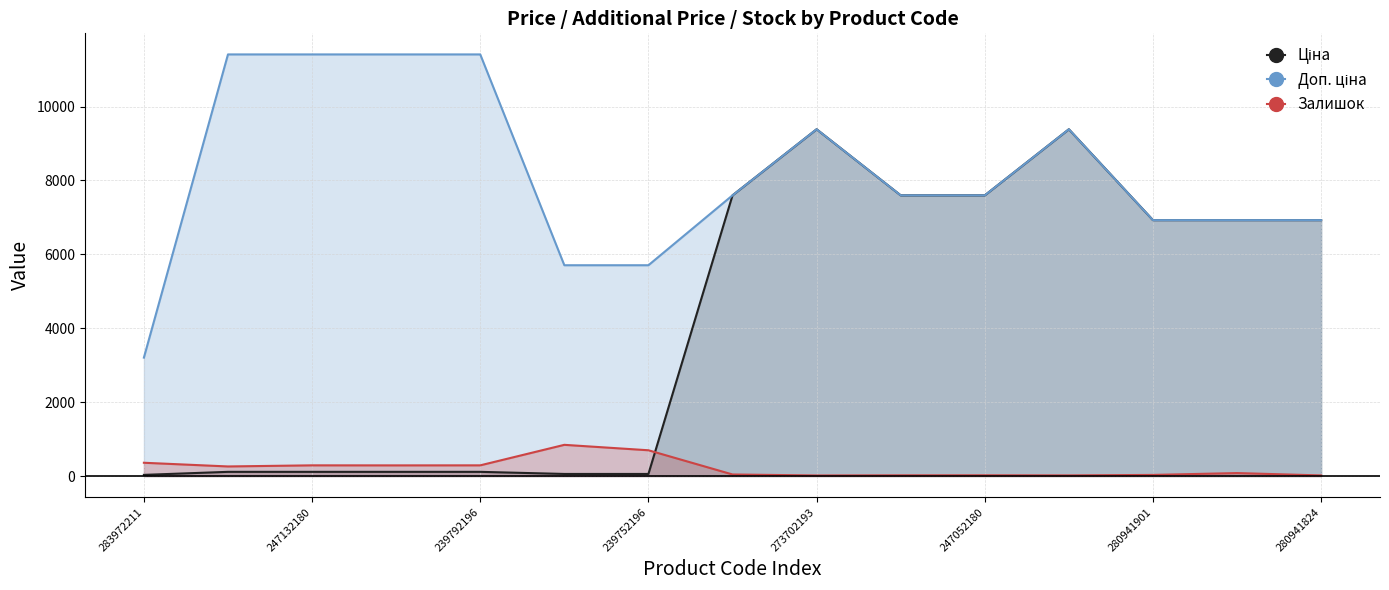

In Залишок, how many points are lower than both neighbors (excluding endpoints)?

4